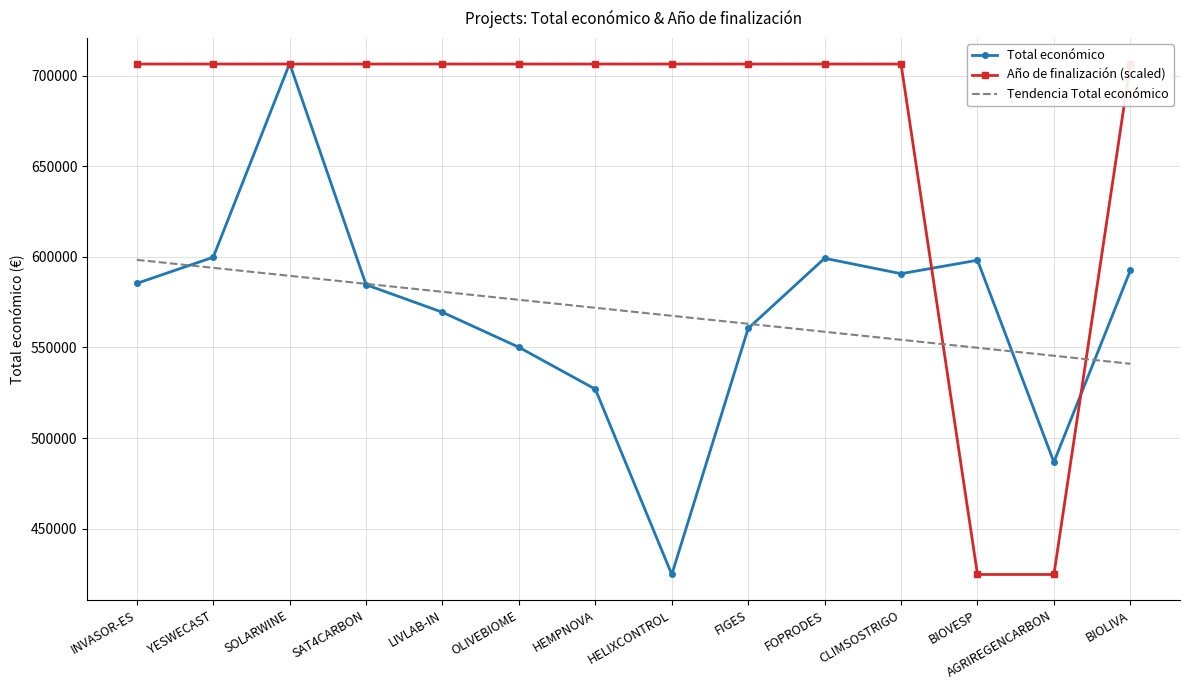

At which category does Total económico reach its first local valley?

HELIXCONTROL